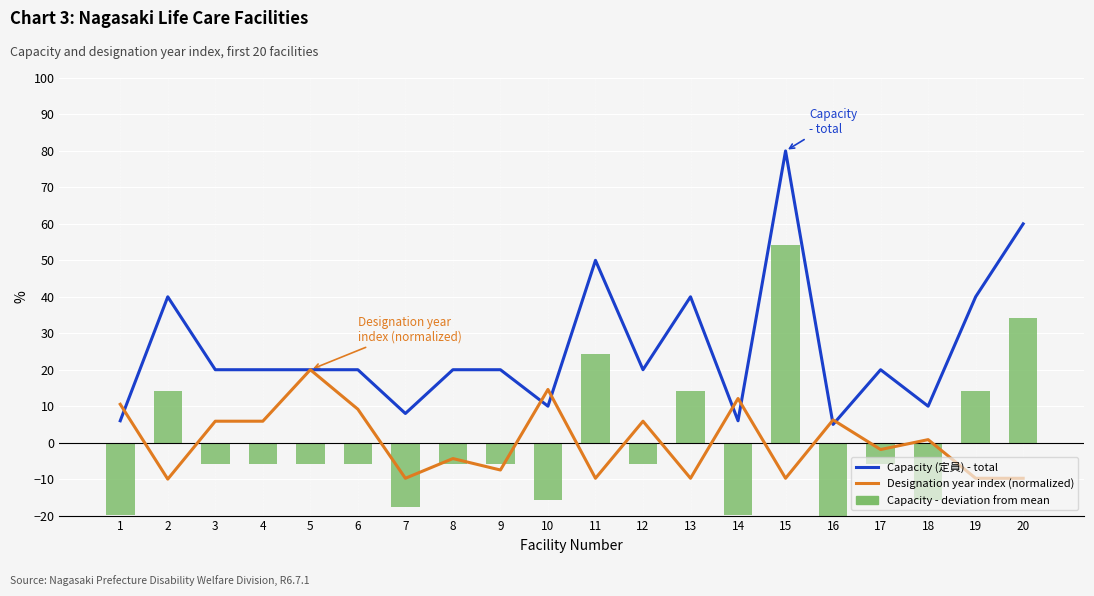

What is the value of the Capacity - deviation from mean bar at the 6th from the left?

-5.8